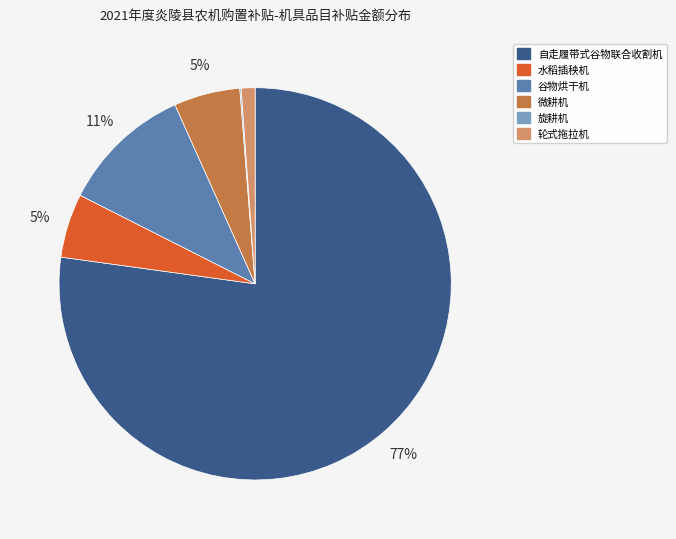

Is there a majority slice in this chart?

Yes